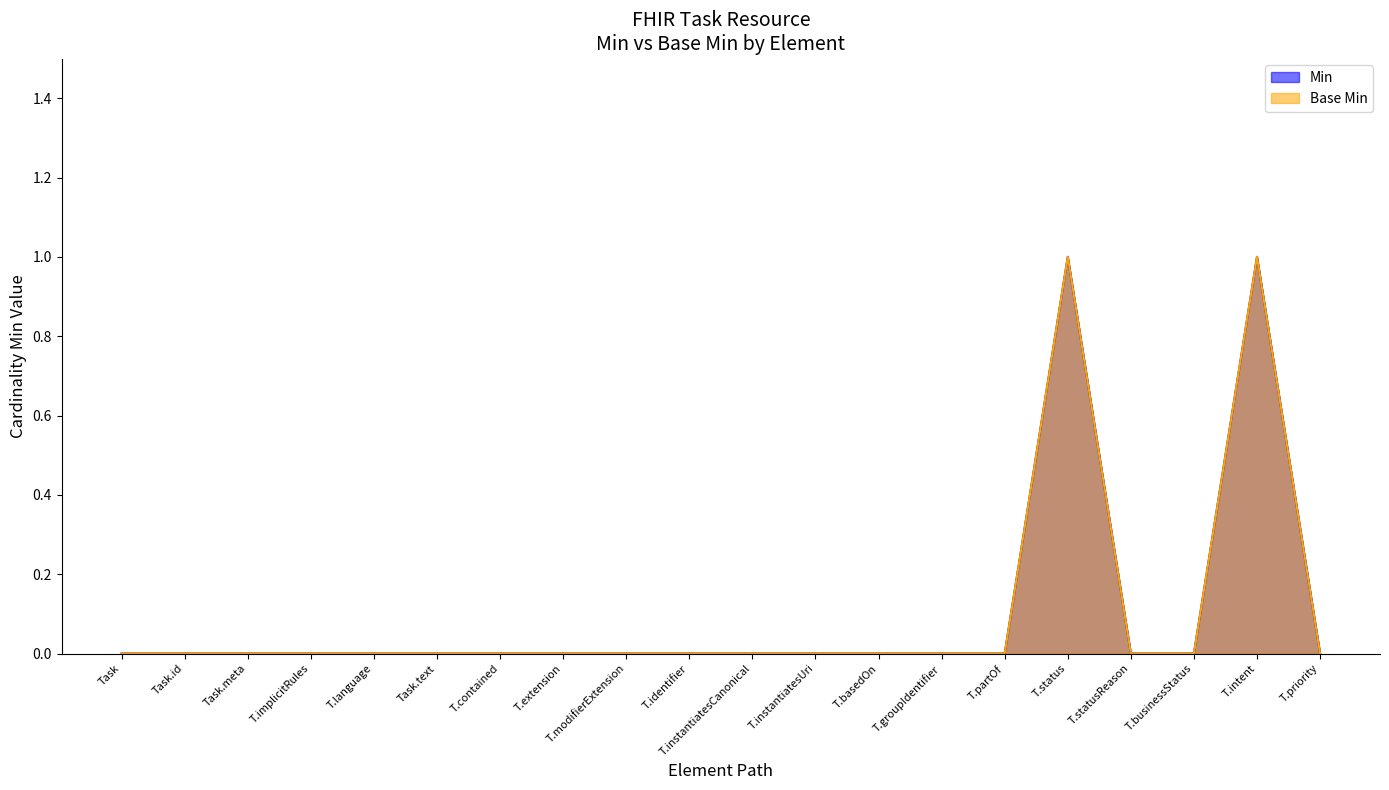

How many lines are shown in the chart?

2